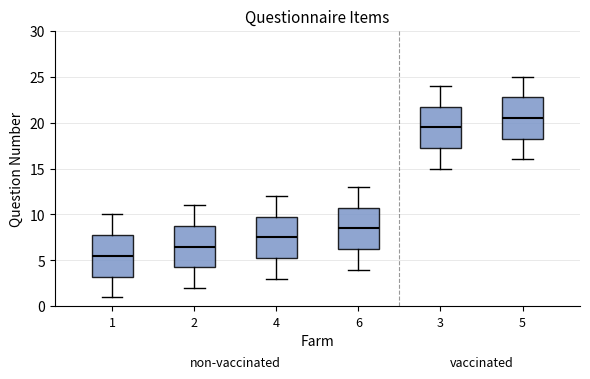

Reading left to right, read every box against the y-axis: the position of its median line, the range the box covers, and the ends of its whiskers. The values are not printed on the chart, so give them approximately, as read against the axis.

1: median 5.5, box 3.5 to 8.0, whiskers 1.0 to 10.0
2: median 6.5, box 4.5 to 9.0, whiskers 2.0 to 11.0
4: median 7.5, box 5.5 to 10.0, whiskers 3.0 to 12.0
6: median 8.5, box 6.5 to 11.0, whiskers 4.0 to 13.0
3: median 19.5, box 17.5 to 22.0, whiskers 15.0 to 24.0
5: median 20.5, box 18.5 to 23.0, whiskers 16.0 to 25.0